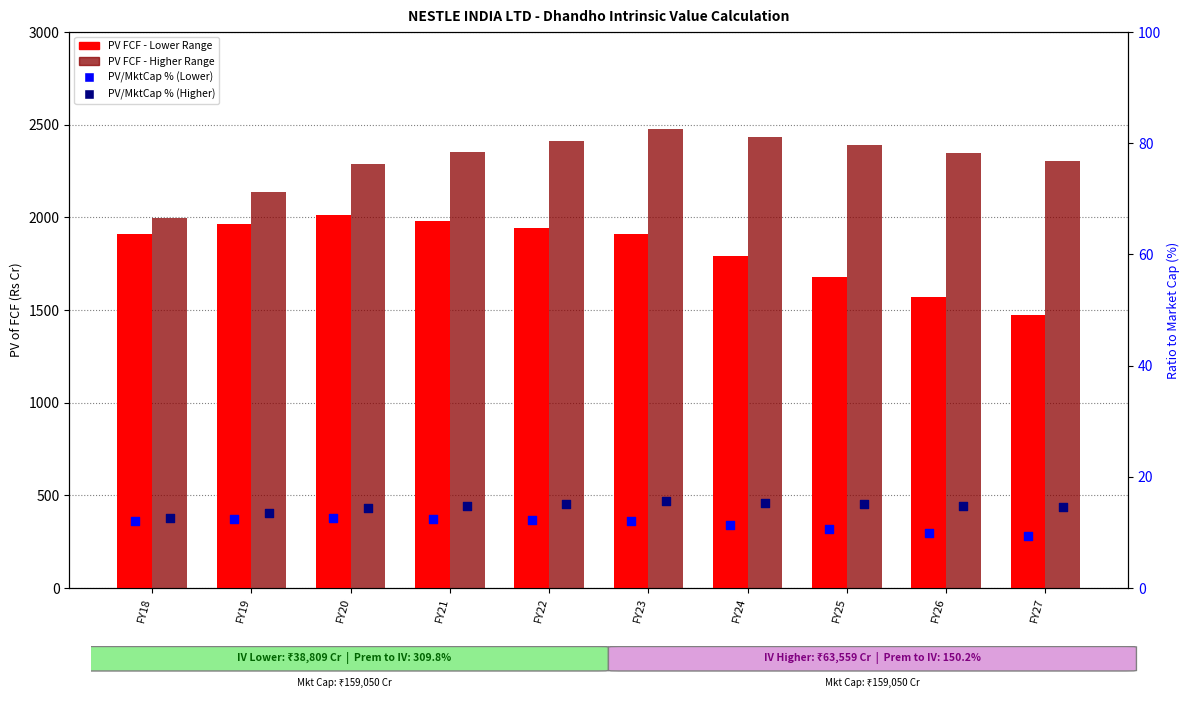

Which series reaches the minimum Y coordinate?

percentile rank lower